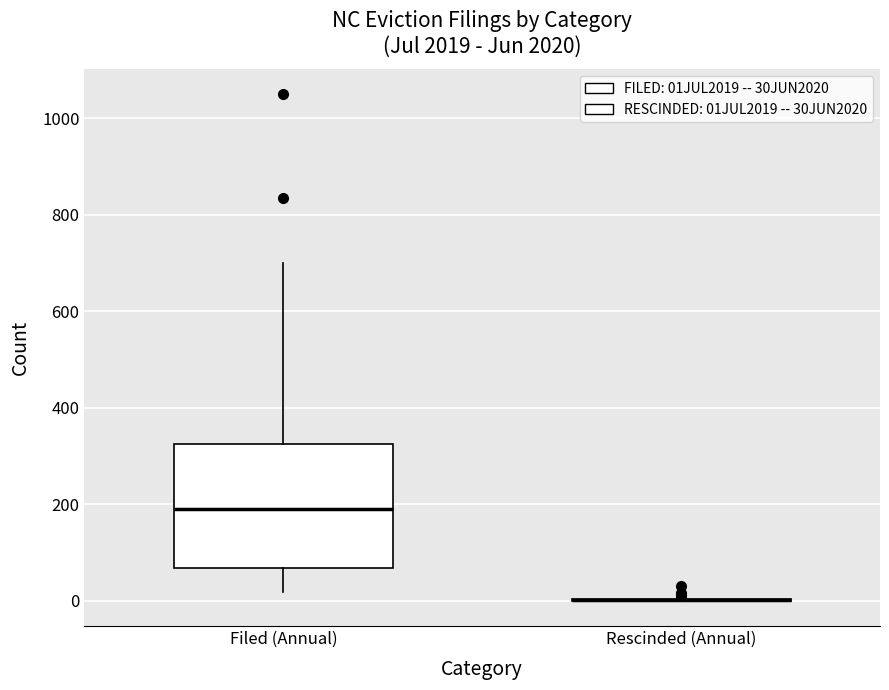

Comparing the boxes themselves (not the whiskers), which one is the tallest?

Filed (Annual)